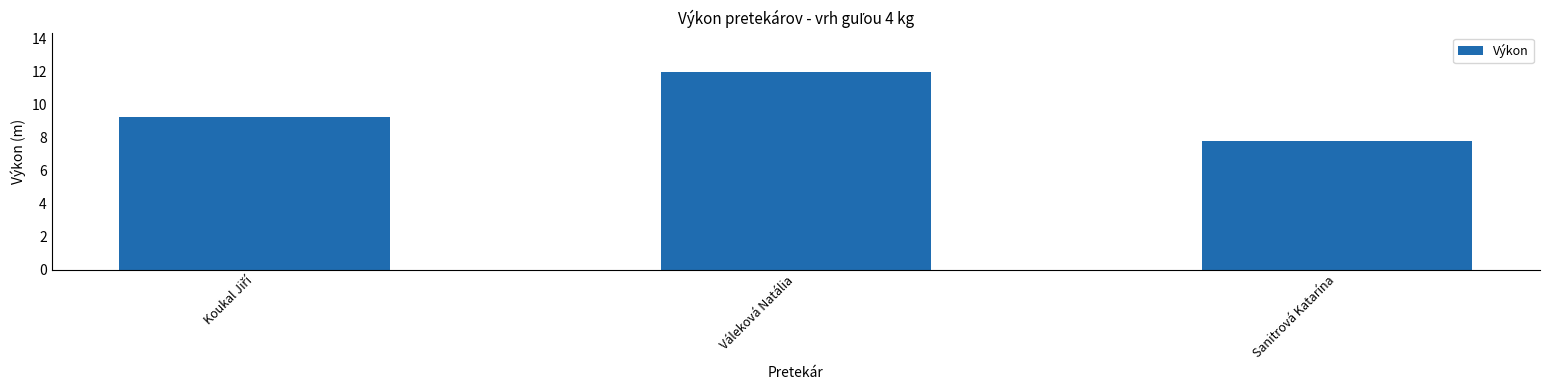

Count the number of categories in the chart.

3